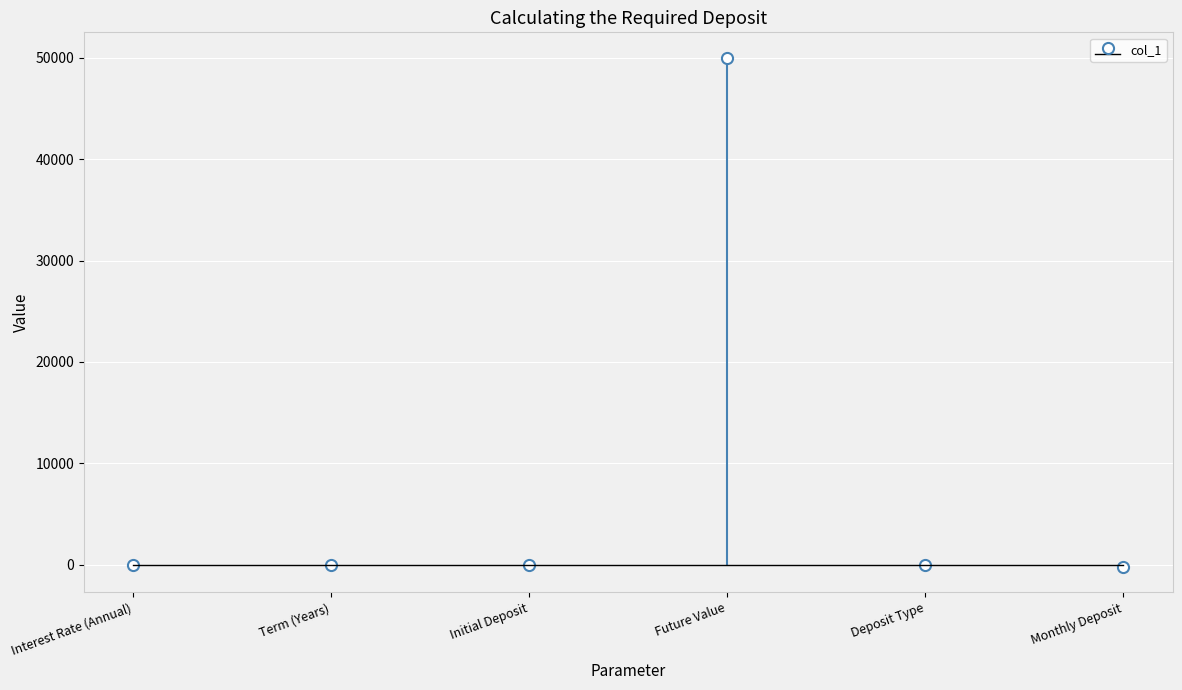

Reading left to right, extract all data points from this chart.

0.0	15.0	0.0	50000.0	0.0	-203.2